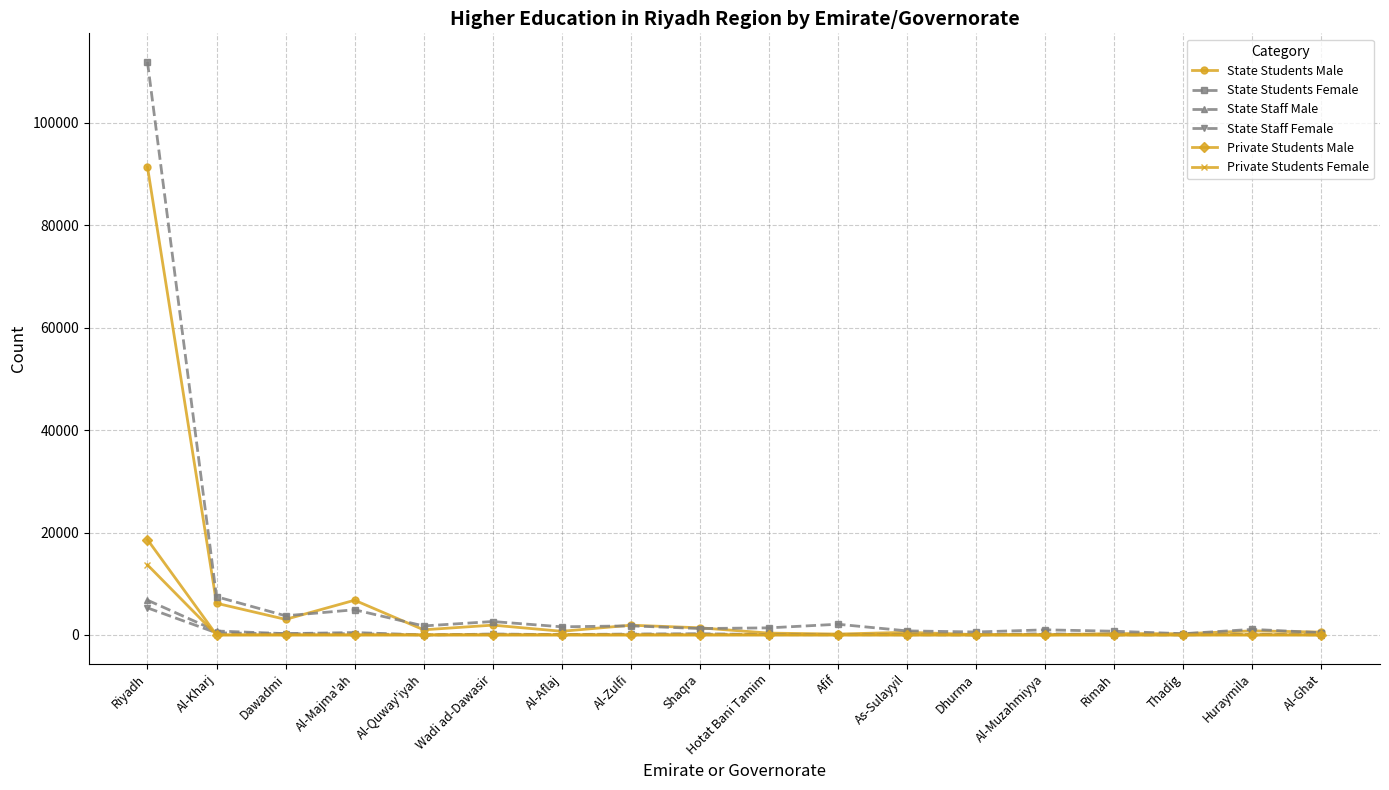

Where does the State Staff Male series first go above 87?

Riyadh